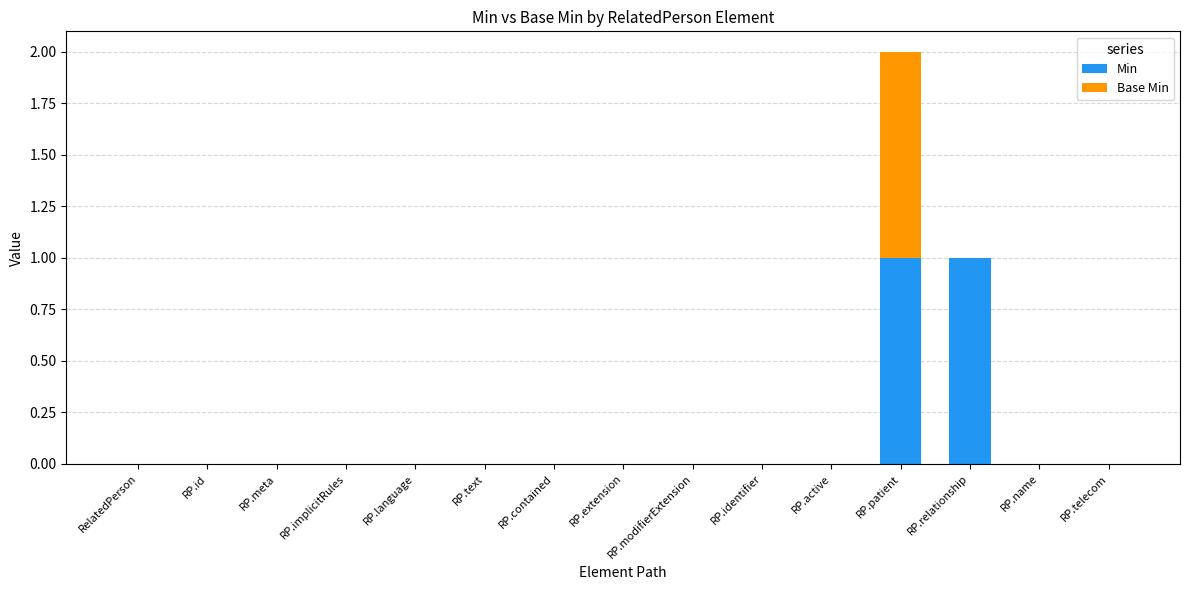

The value of Min at RP.relationship is 2. True or false?

False